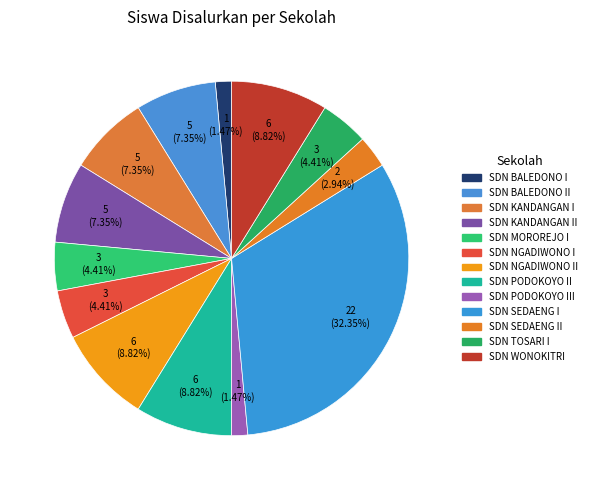

To the nearest percent, what percentage of the pie is SDN NGADIWONO I?

4%